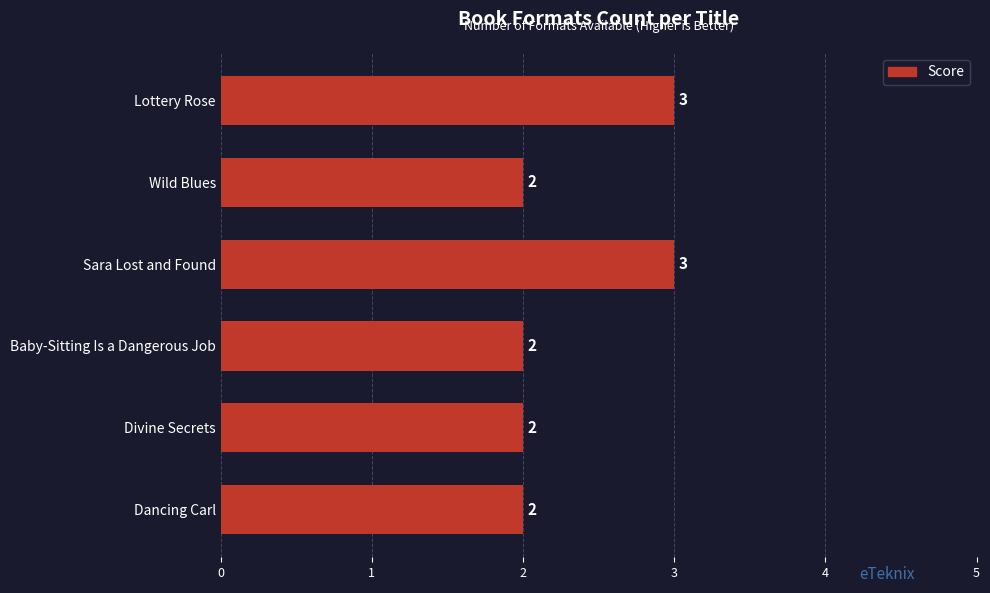

What is the ratio of the value at Sara Lost and Found to the value at Divine Secrets?

1.5